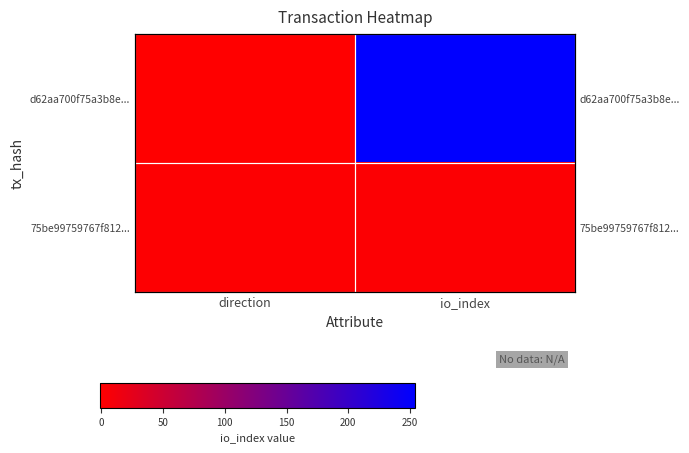

What is the difference between the 75be99759767f812... values at io_index and direction?

1